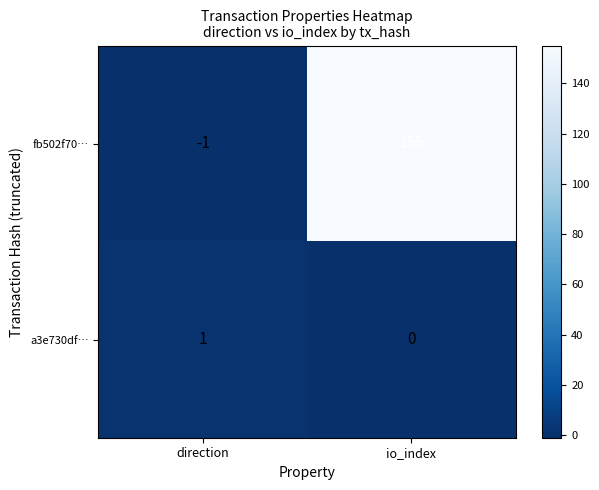

Rank the series by their maximum value, from lowest to highest.

a3e730df…, fb502f70…